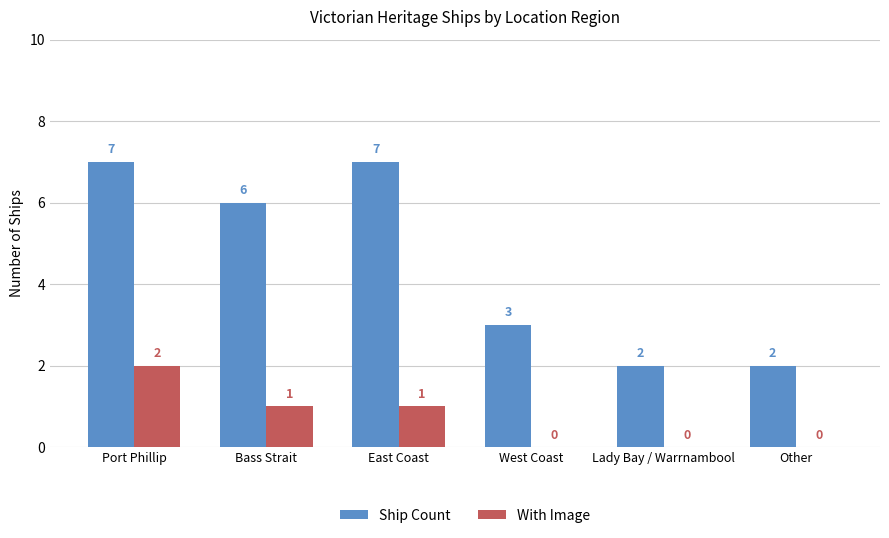

At which label does With Image first exceed 1?

Port Phillip